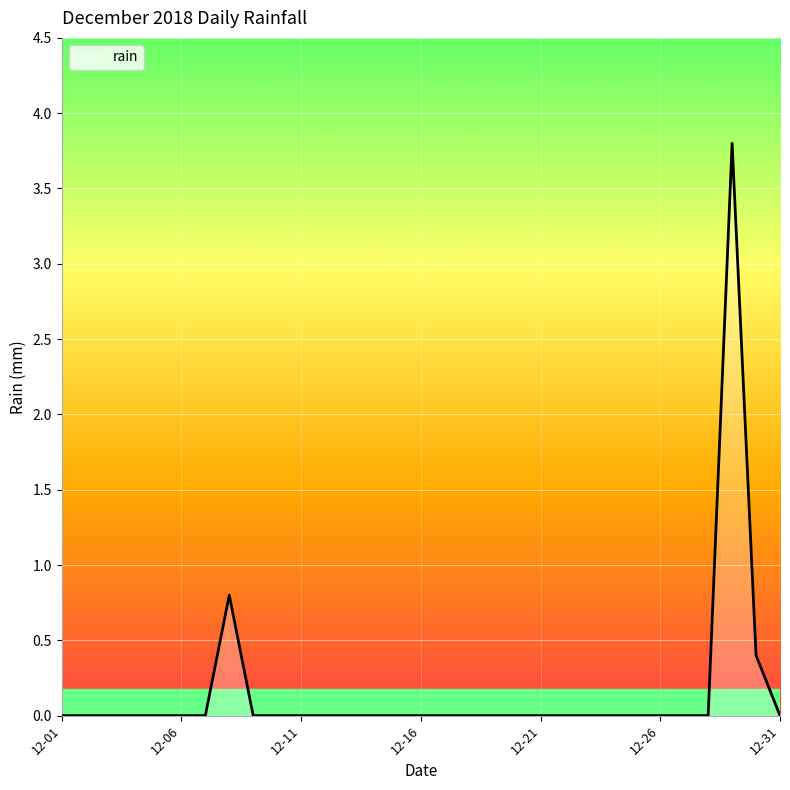

What is the difference between the maximum and minimum values?

3.8